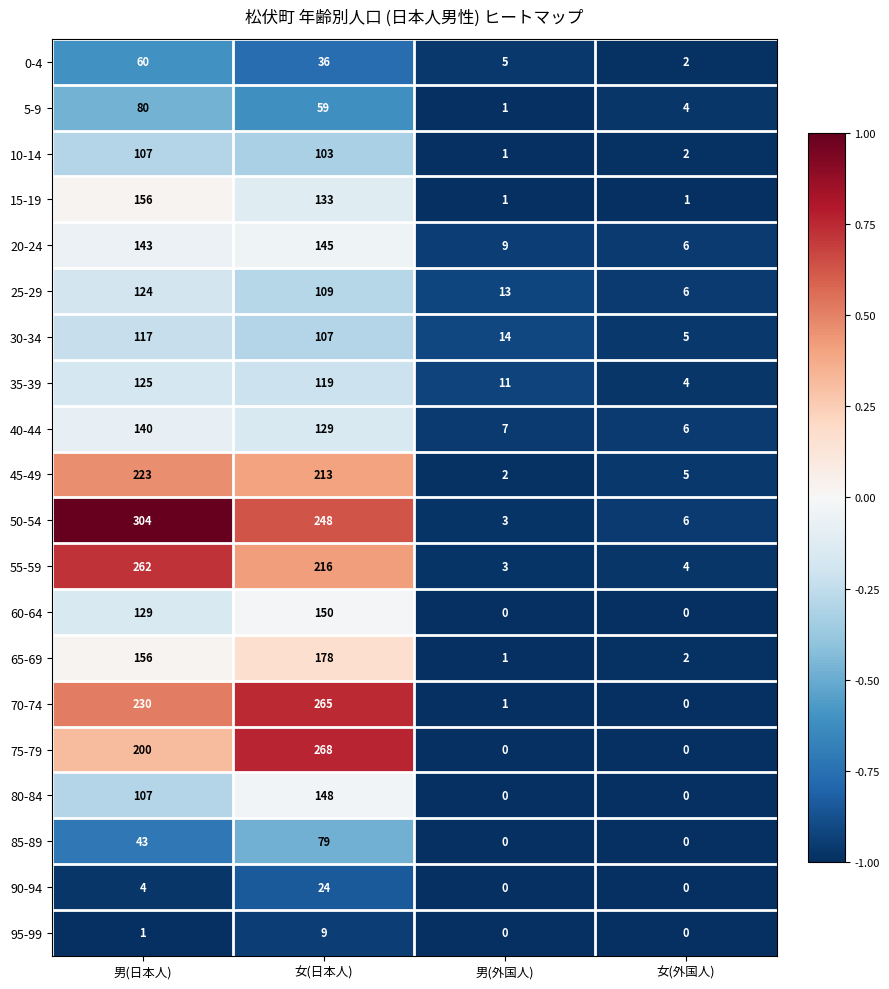

How many series are shown in this chart?

20